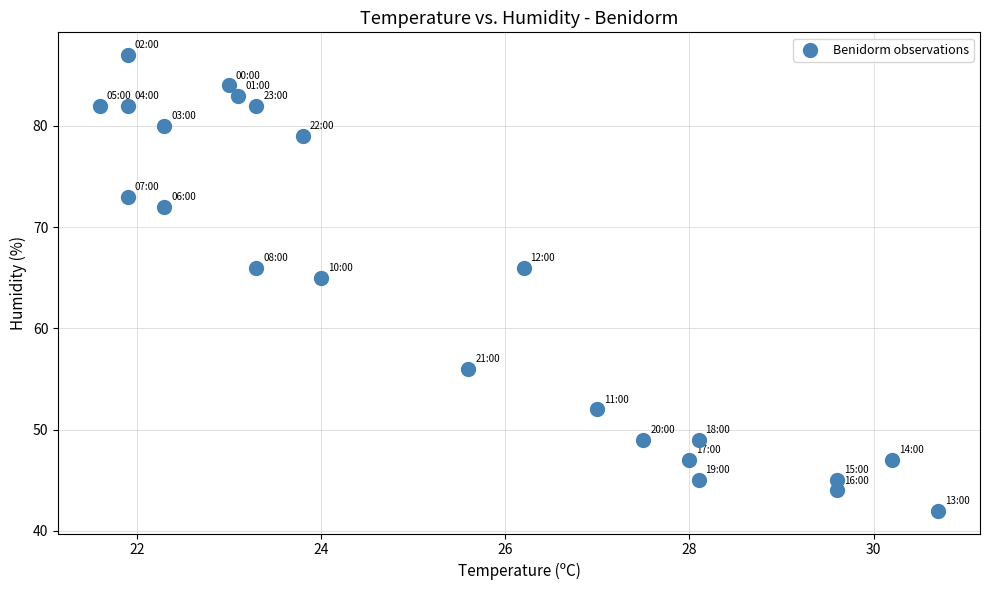

What Y value in the scatter plot is closest to 64?

65